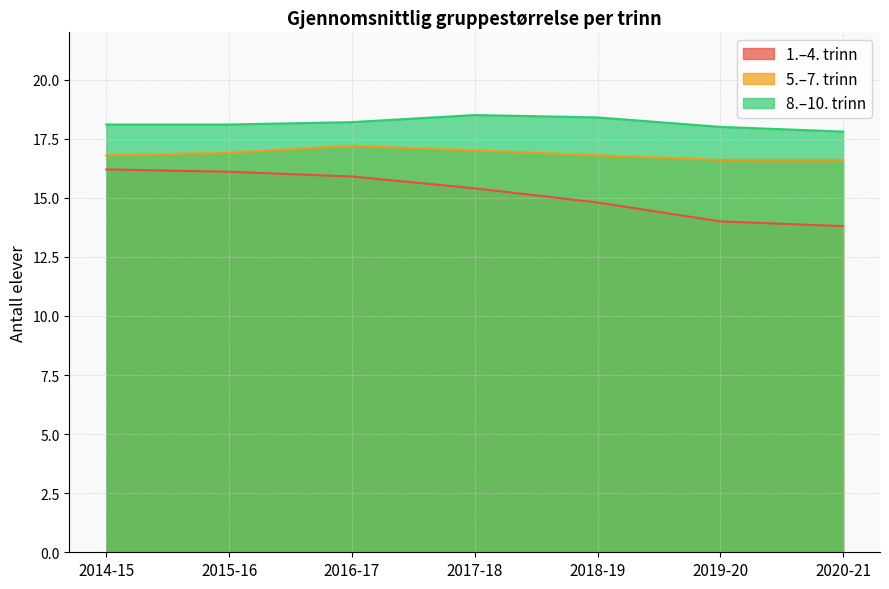

Reading right to left, transcribe all the data shown in this chart.

1.–4. trinn: 13.8	14.0	14.8	15.4	15.9	16.1	16.2
5.–7. trinn: 16.6	16.6	16.8	17.0	17.2	16.9	16.8
8.–10. trinn: 17.8	18.0	18.4	18.5	18.2	18.1	18.1